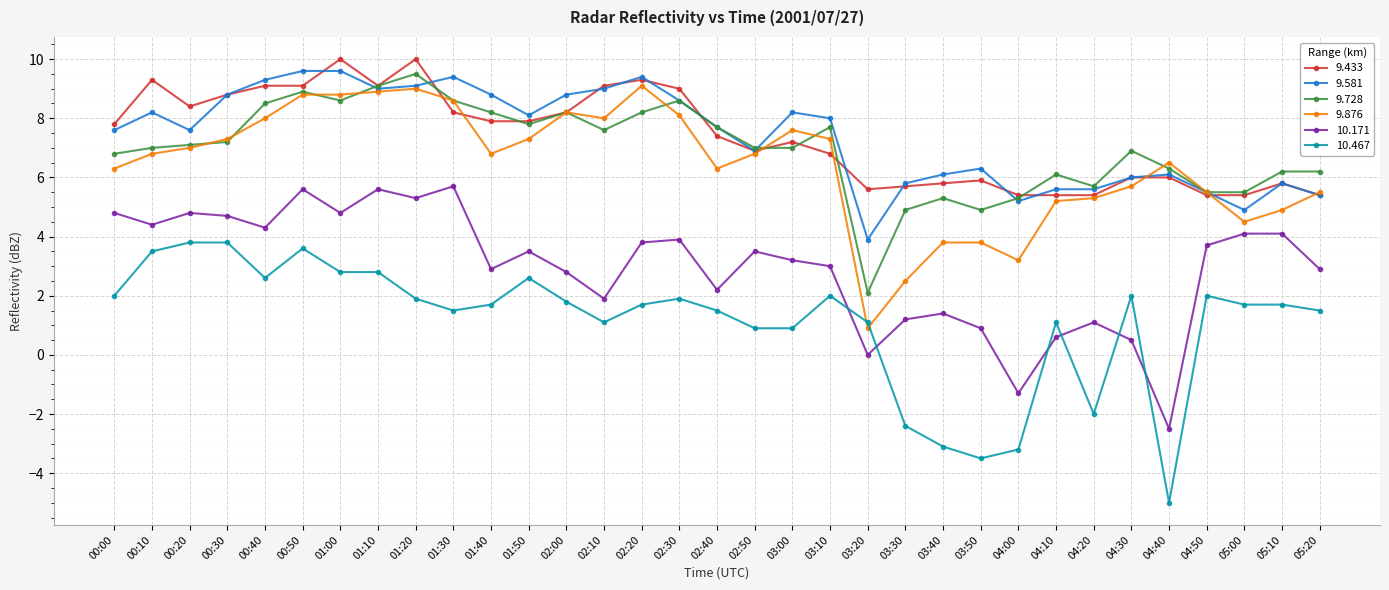

Between 02:20 and 03:10, which series saw the biggest shift?

9.433